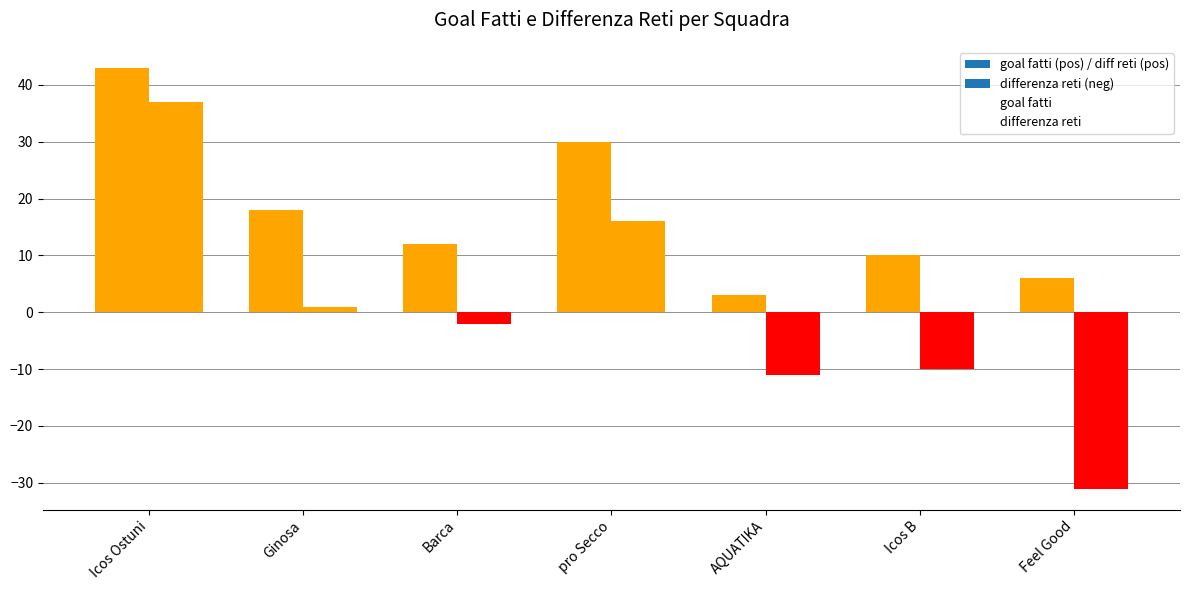

How many values in differenza reti are above zero?

3